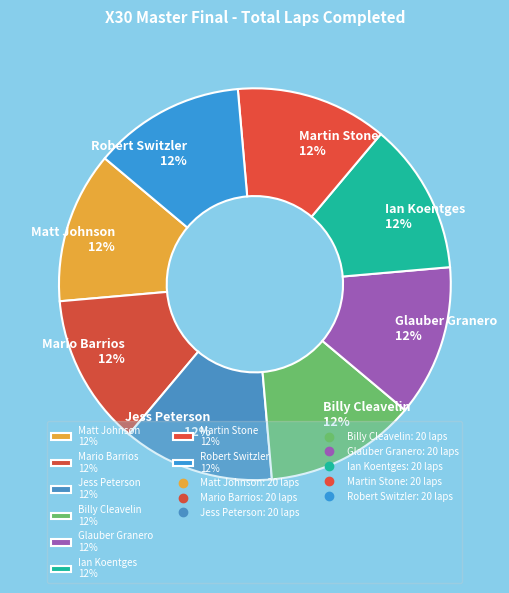

Does Glauber Granero 12% represent more than half of the total?

No